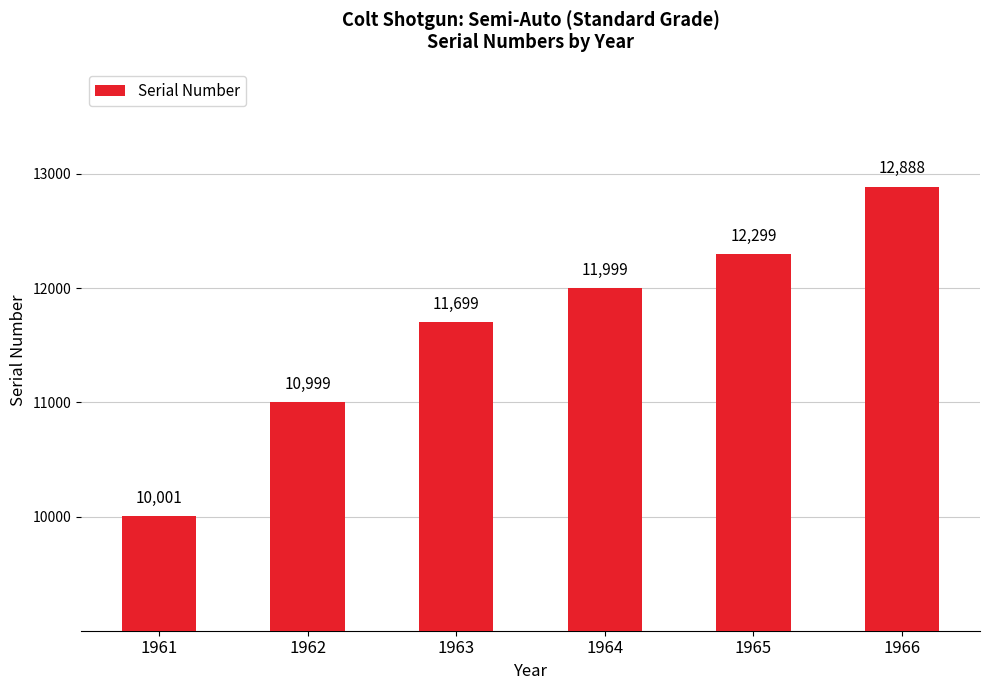

What is the average value?

11648